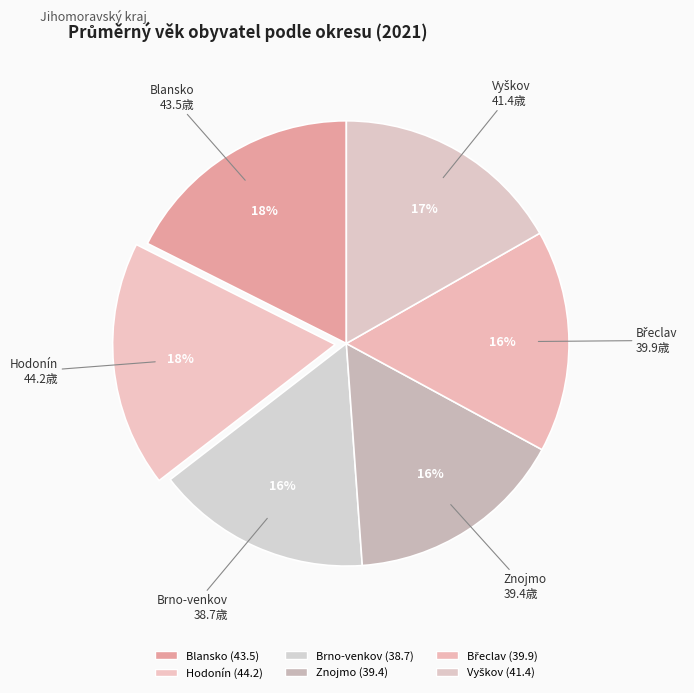

Is there any slice that represents more than half of the pie?

No